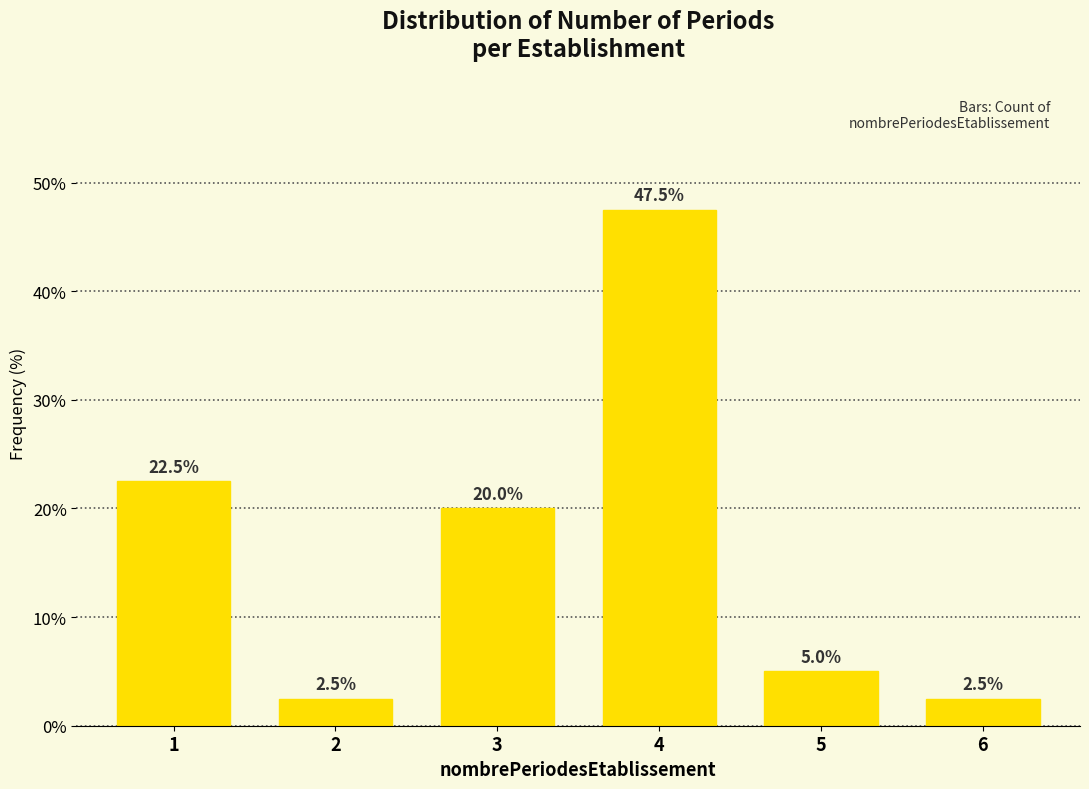

Reading left to right, what are all the values shown in this chart?

22.5	2.5	20.0	47.5	5.0	2.5